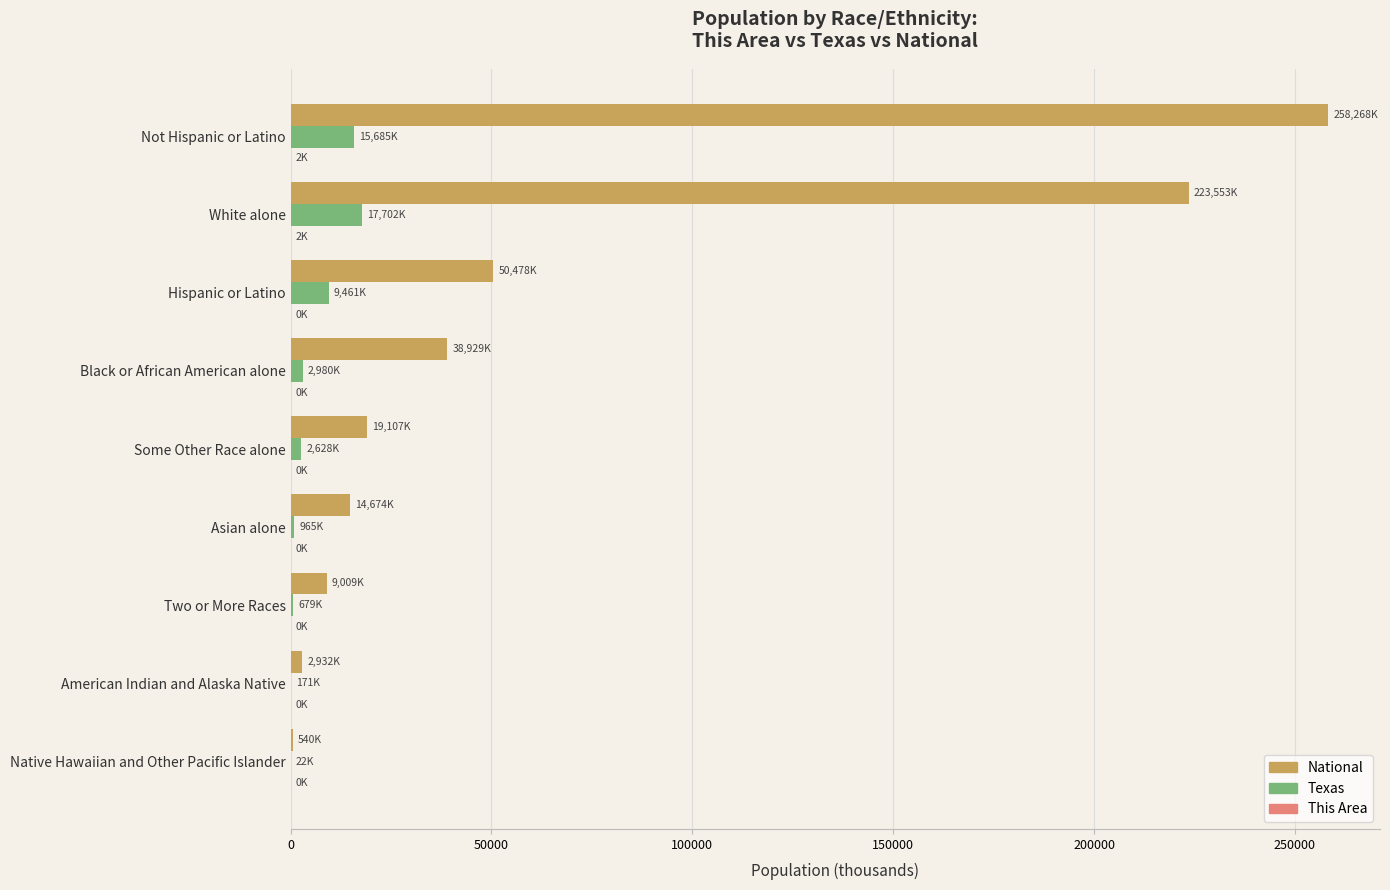

Which series has the widest spread of values?

National